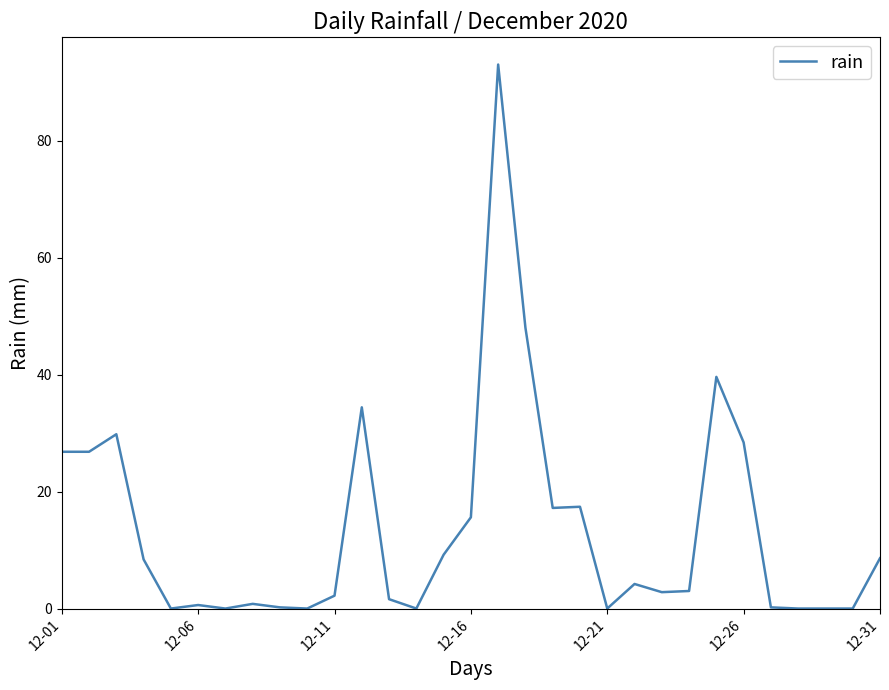

What is the greatest value displayed?

93.0